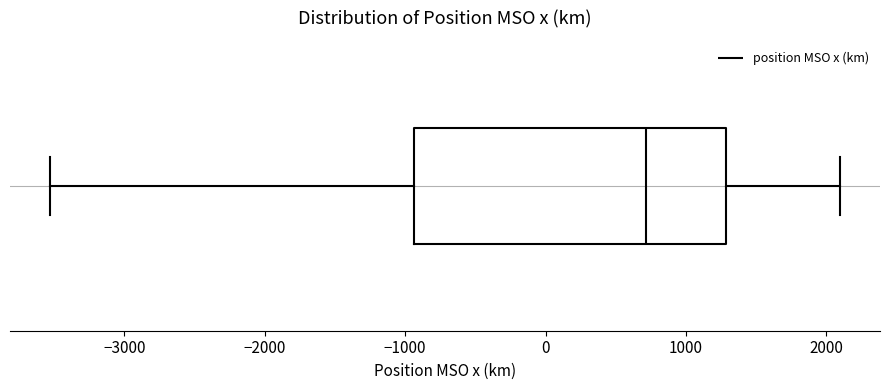

Transcribe this box plot: give where the median line is, the range the box spans, and where the two whiskers end, as read against the x-axis. The values are not printed on the chart, so give them approximately, as read against the axis.

median 700, box -900 to 1300, whiskers -3500 to 2100